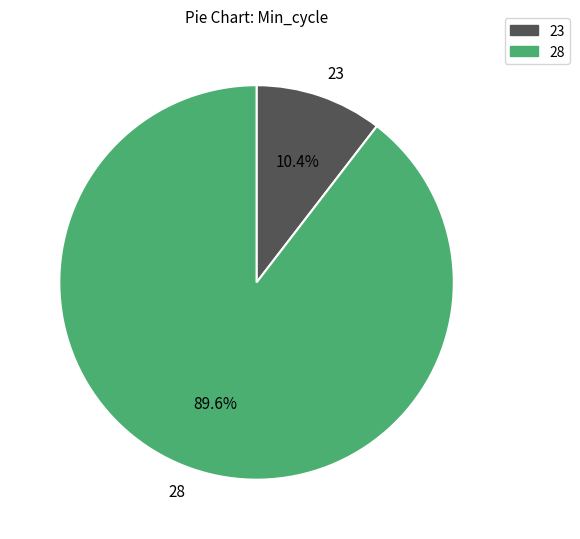

What is the smallest slice in the pie chart?

23